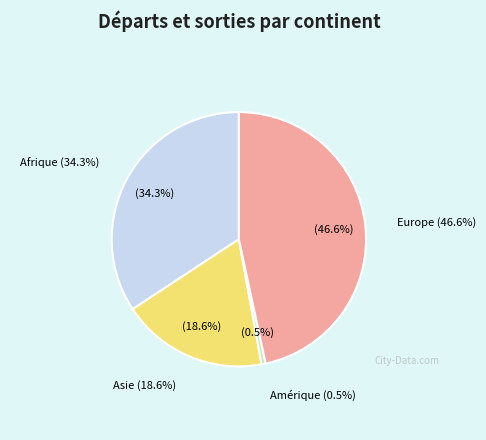

How much of the chart is everything except Amérique?

99.5%